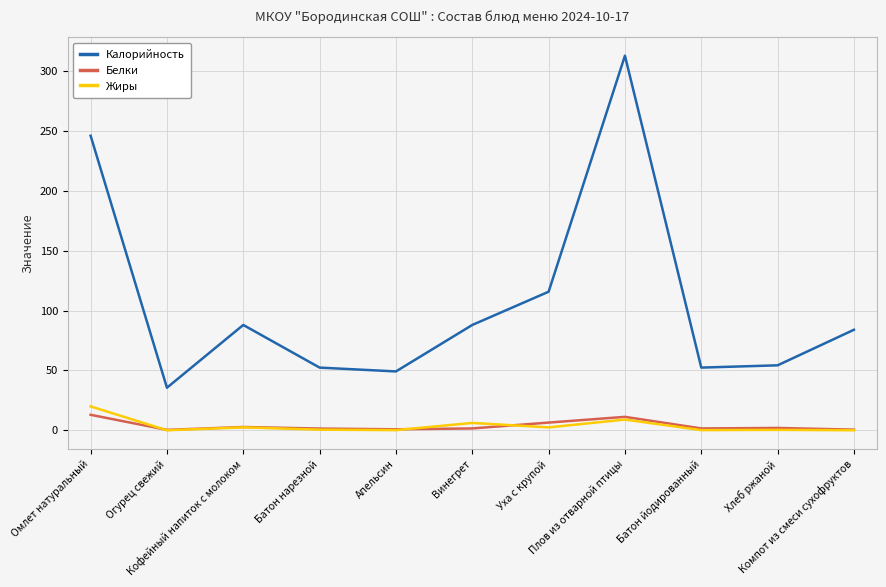

Where does the Белки series first go above 1?

Омлет натуральный